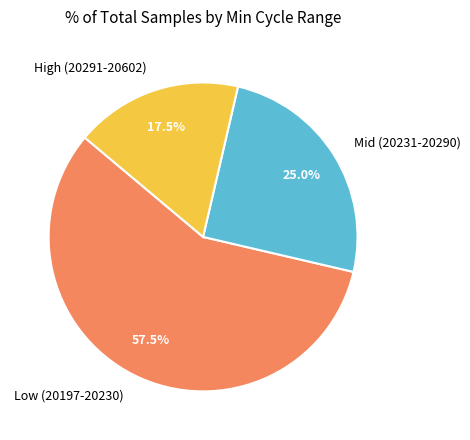

Do Low (20197-20230) and High (20291-20602) together represent more than half of the pie?

Yes